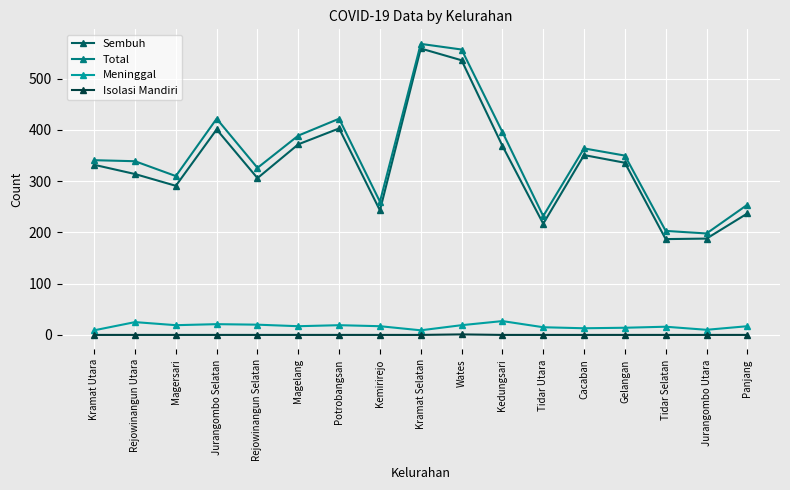

What is the difference between the maximum and minimum values in the Total series?

370